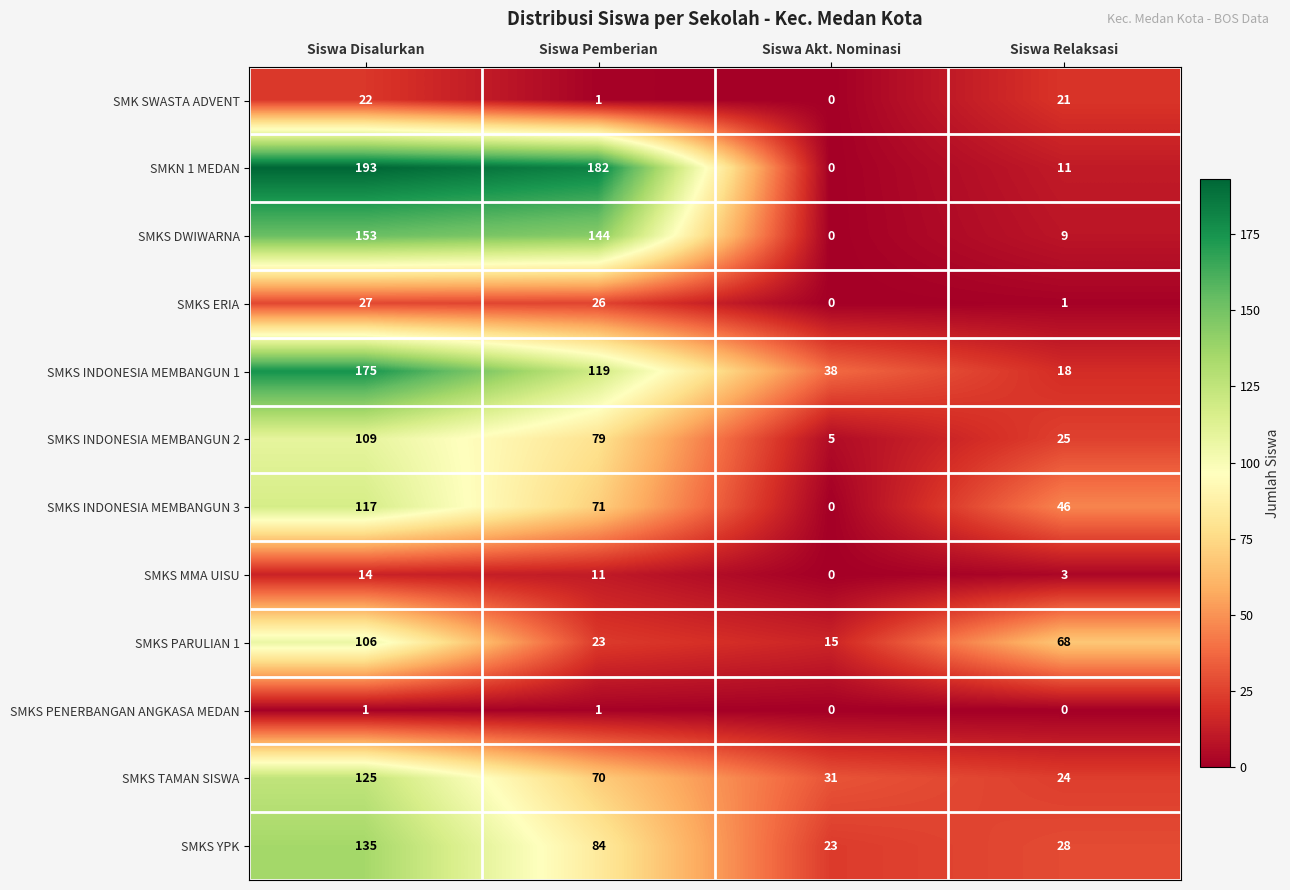

True or false: SMKS DWIWARNA has a value of 9 at Siswa Relaksasi.

True